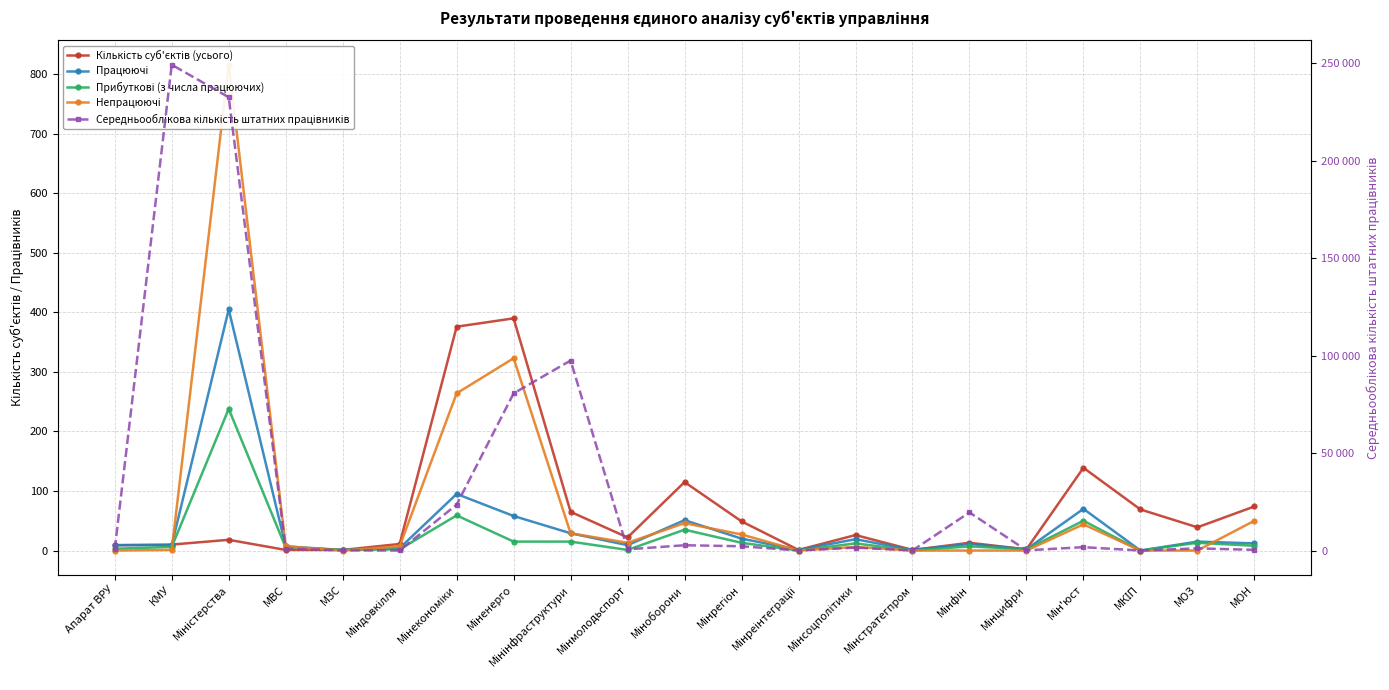

Rank the categories by Непрацюючі value from highest to lowest.

Міністерства, Міненерго, Мінекономіки, МОН, Міноборони, Мін'юст, Мінінфраструктури, Мінрегіон, Мінмолодьспорт, МВС, Міндовкілля, Мінсоцполітики, КМУ, Апарат ВРУ, МЗС, Мінреінтеграції, Мінстратегпром, Мінфін, Мінцифри, МКІП, МОЗ